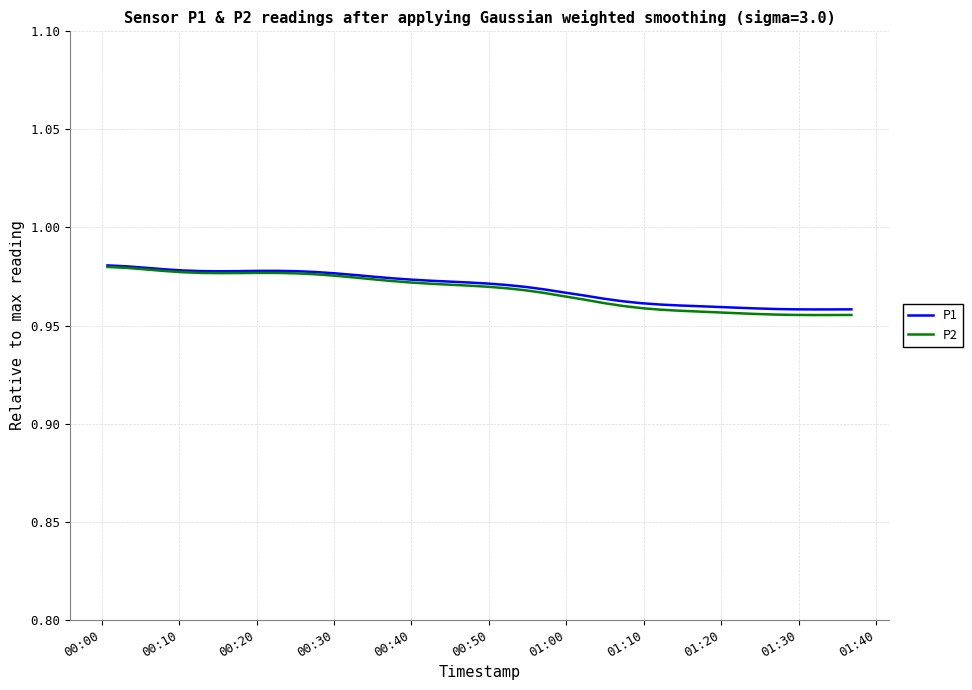

Which series has the widest spread of values?

P2